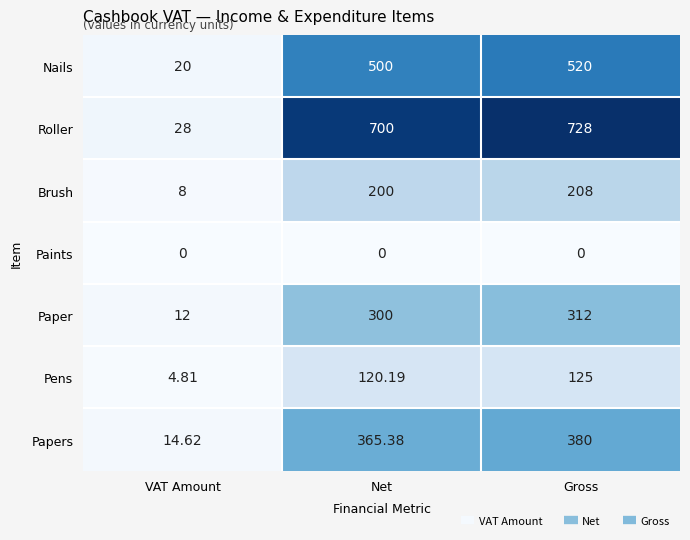

Which series has the largest total across all categories?

Roller